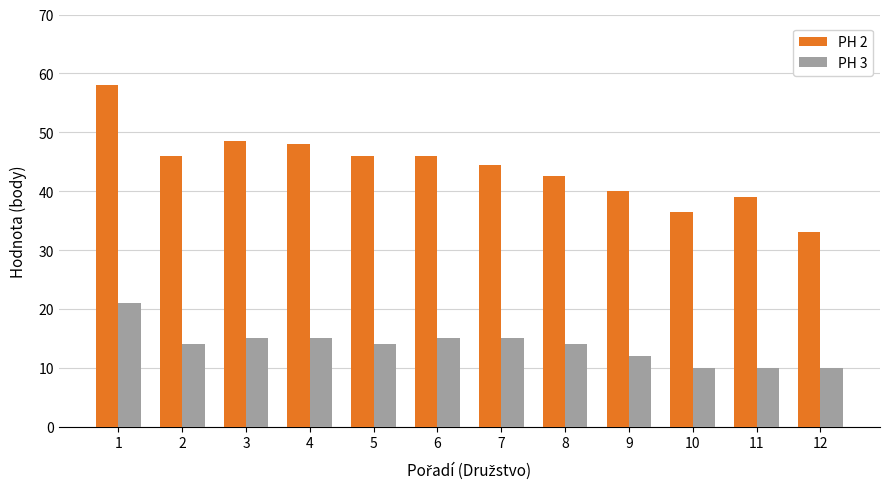

How many data points in PH 2 are less than 46?

6